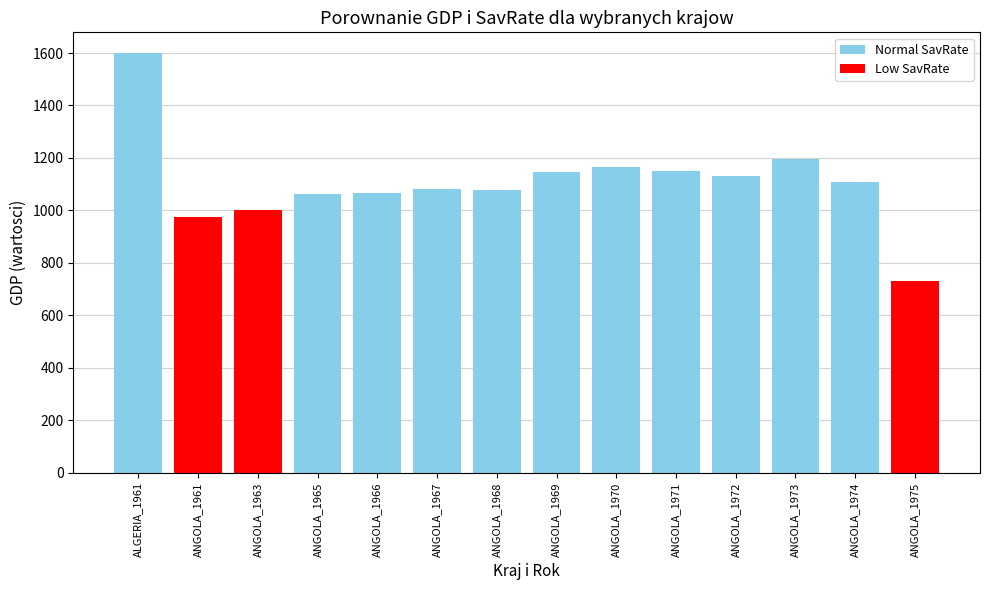

Reading right to left, extract all data points from this chart.

731	1110	1195	1130	1149	1165	1146	1078	1081	1066	1062	1001	976	1599